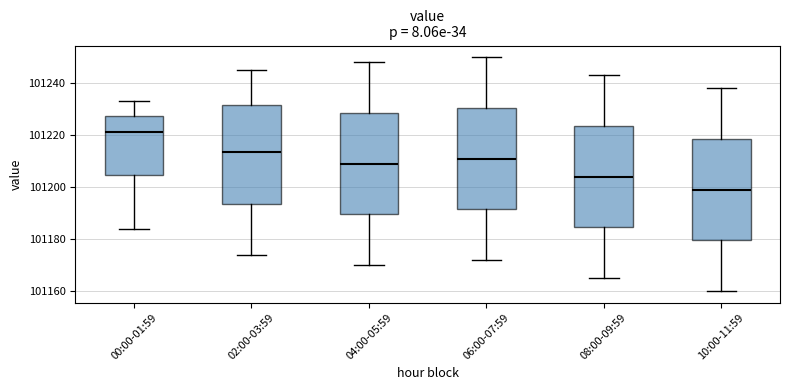

Which box has the lowest median line?

10:00-11:59